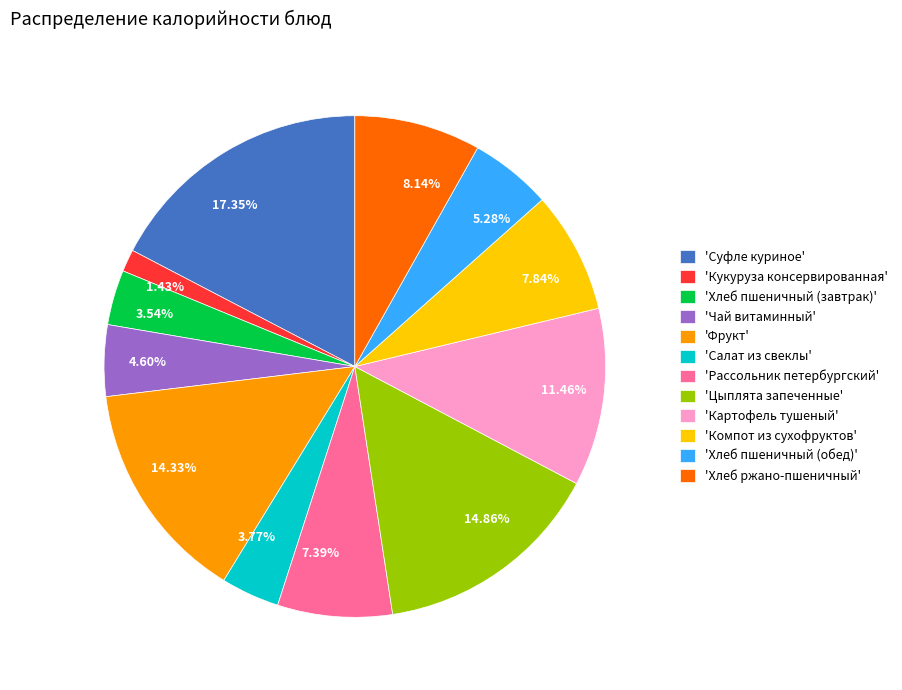

To the nearest percent, what is the average slice percentage?

8%